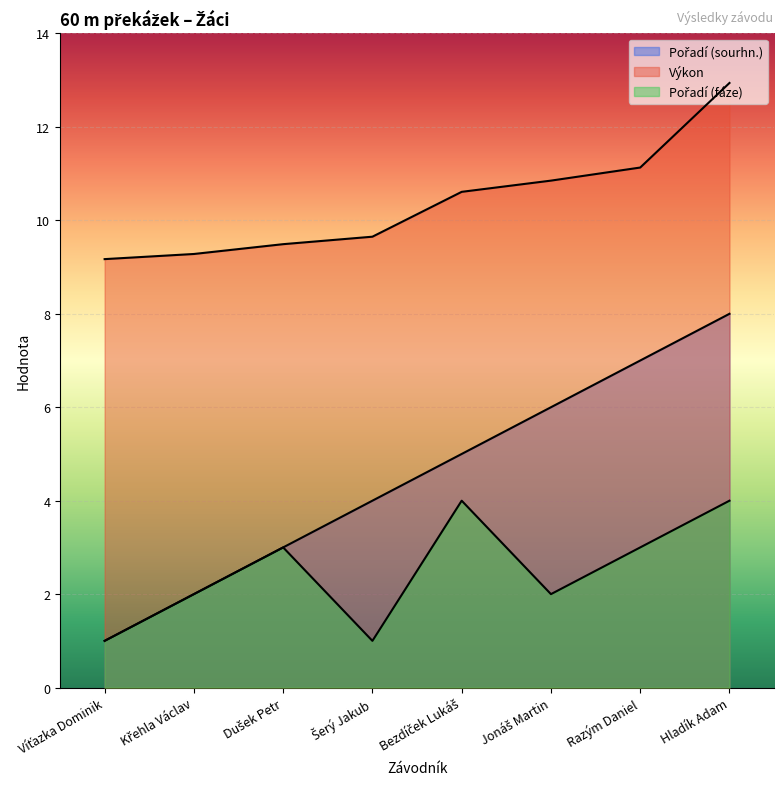

Rank the categories by Výkon value from lowest to highest.

Víťazka Dominik, Křehla Václav, Dušek Petr, Šerý Jakub, Bezdíček Lukáš, Jonáš Martin, Razým Daniel, Hladík Adam